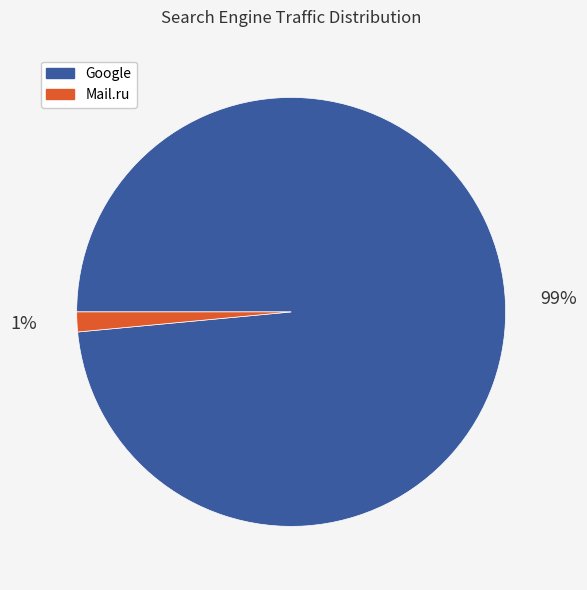

To the nearest percent, what is the average slice percentage?

50%